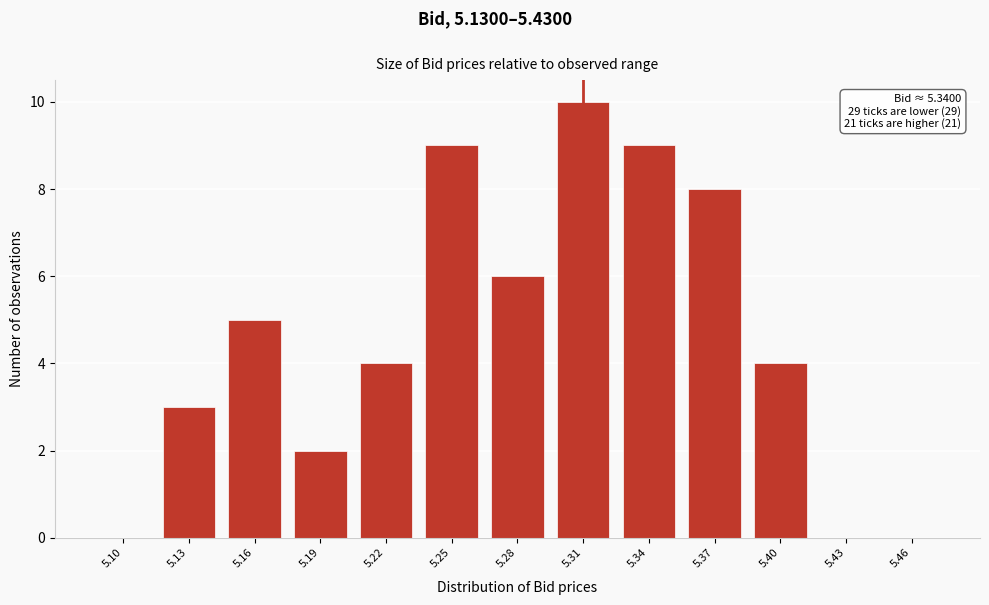

Reading left to right, extract all data points from this chart.

5.10=0	5.13=3	5.16=5	5.19=2	5.22=4	5.25=9	5.28=6	5.31=10	5.34=9	5.37=8	5.40=4	5.43=0	5.46=0